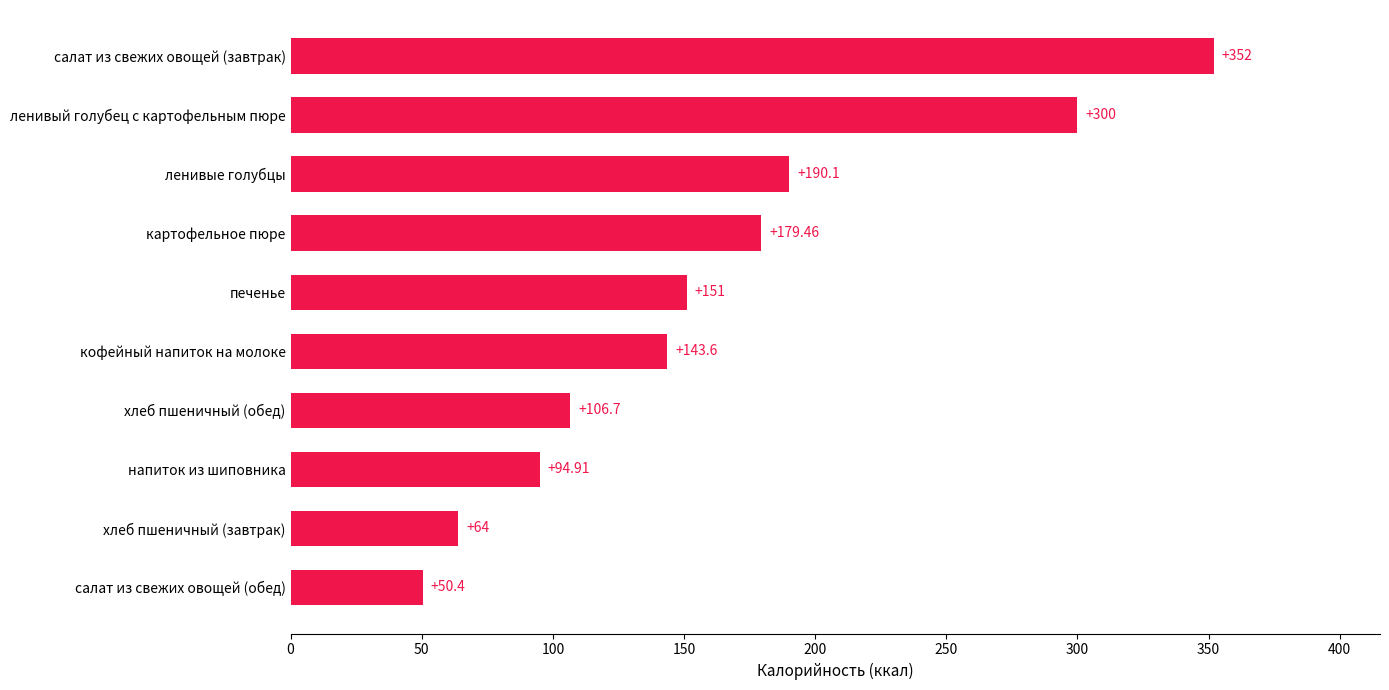

Where is the data nearest to the value 201?

ленивые голубцы